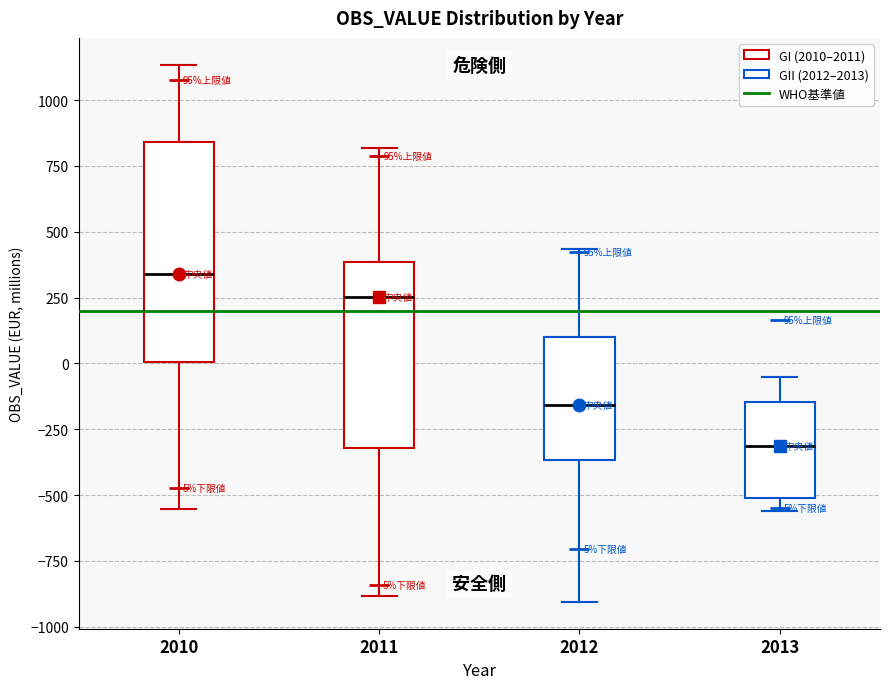

Which box's median line is the lowest?

2013